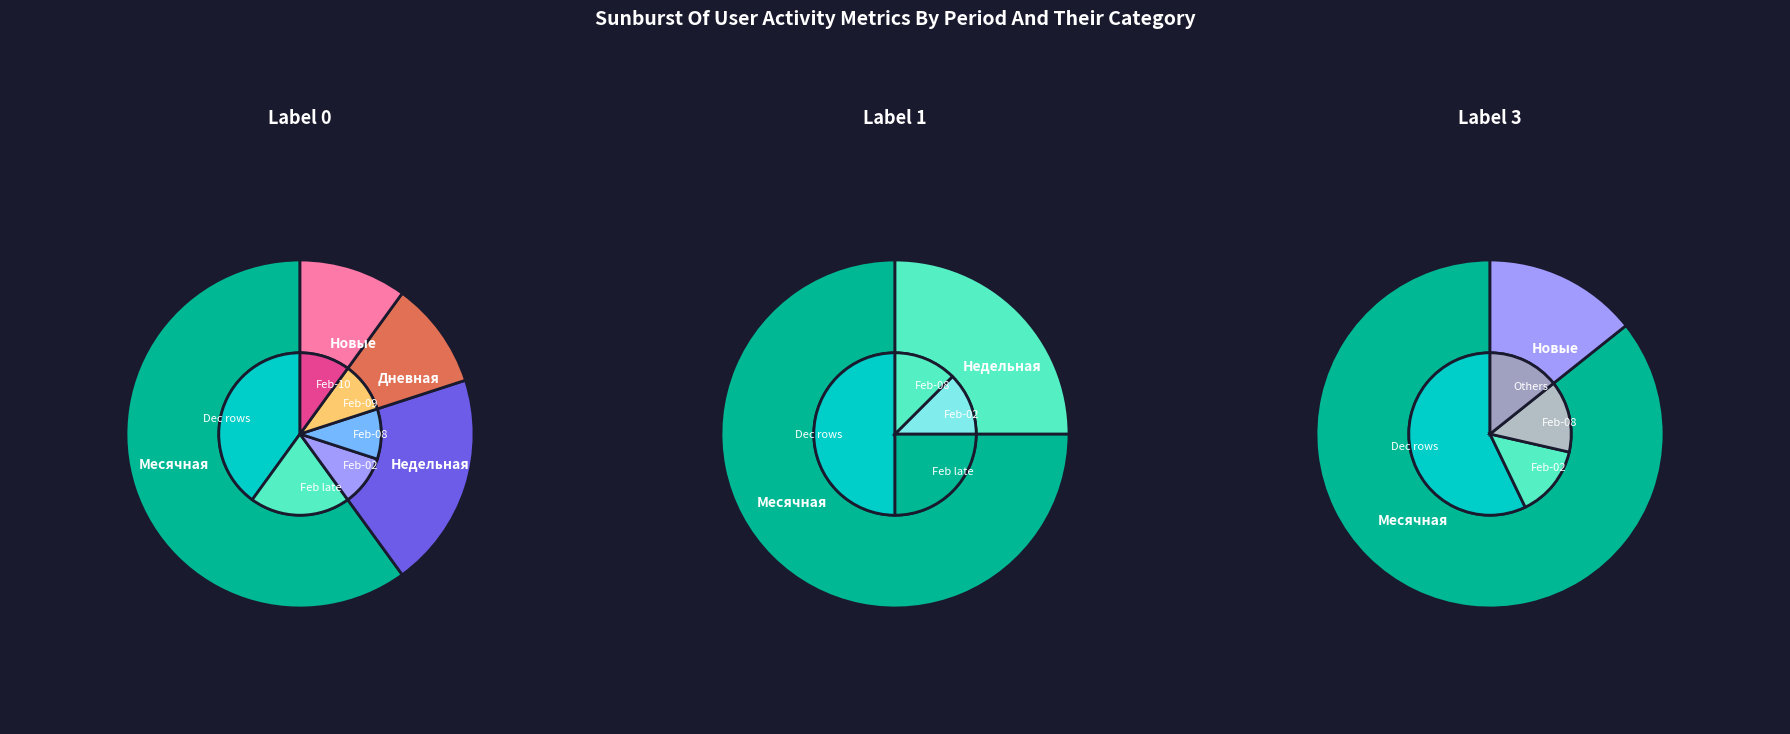

How many slices are in this pie chart?

6